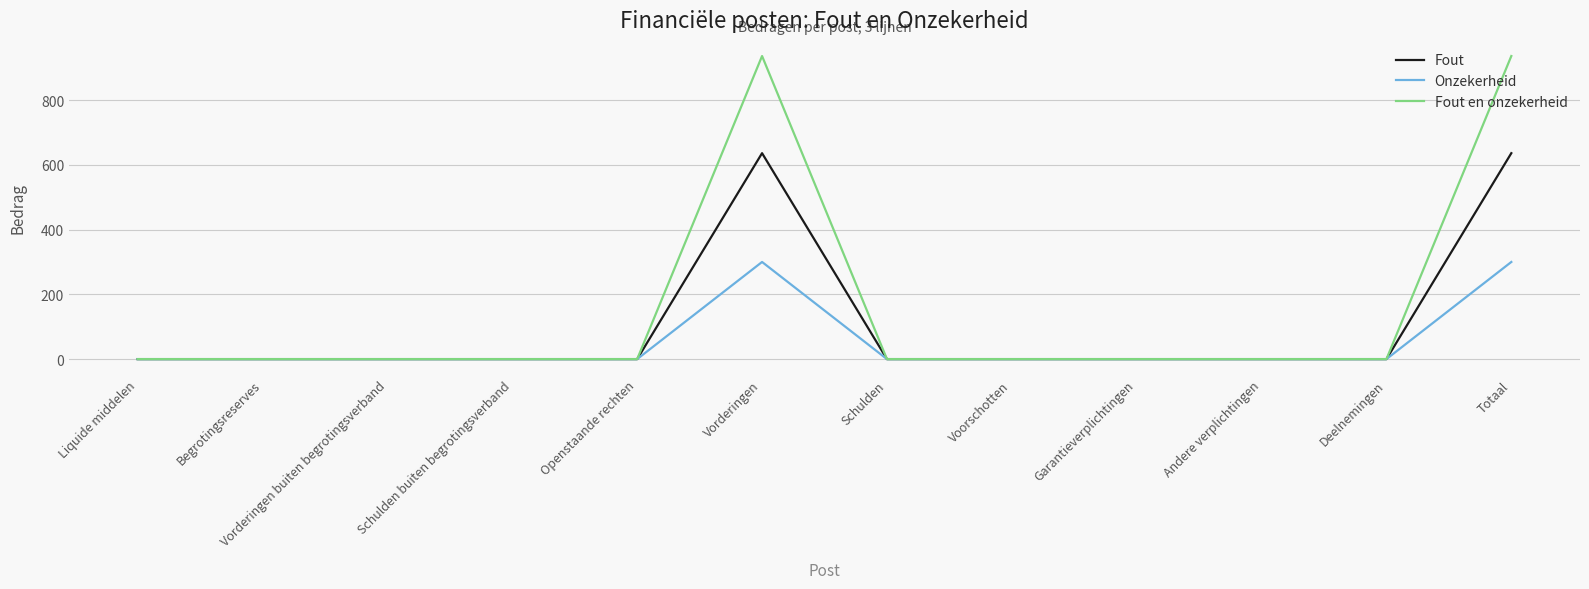

What is the greatest value displayed?

936